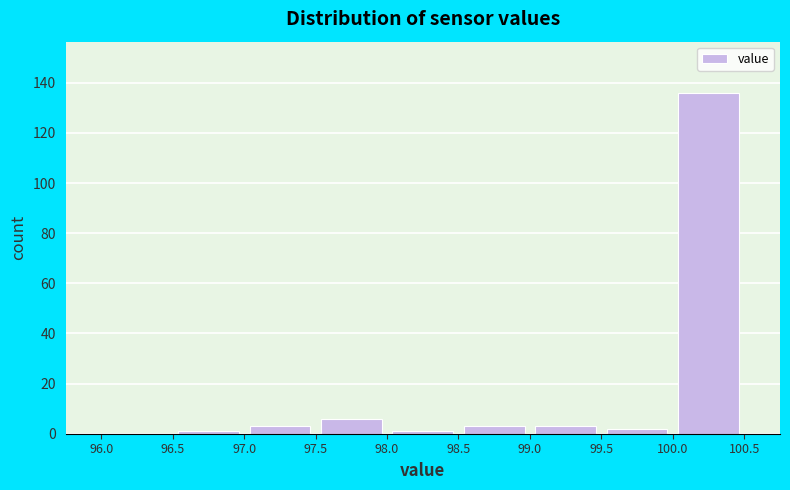

What is the height of the bar covering 98.5 to 99.0 on the x-axis? The values are not printed on the chart, so give them approximately, as read against the axis.

4